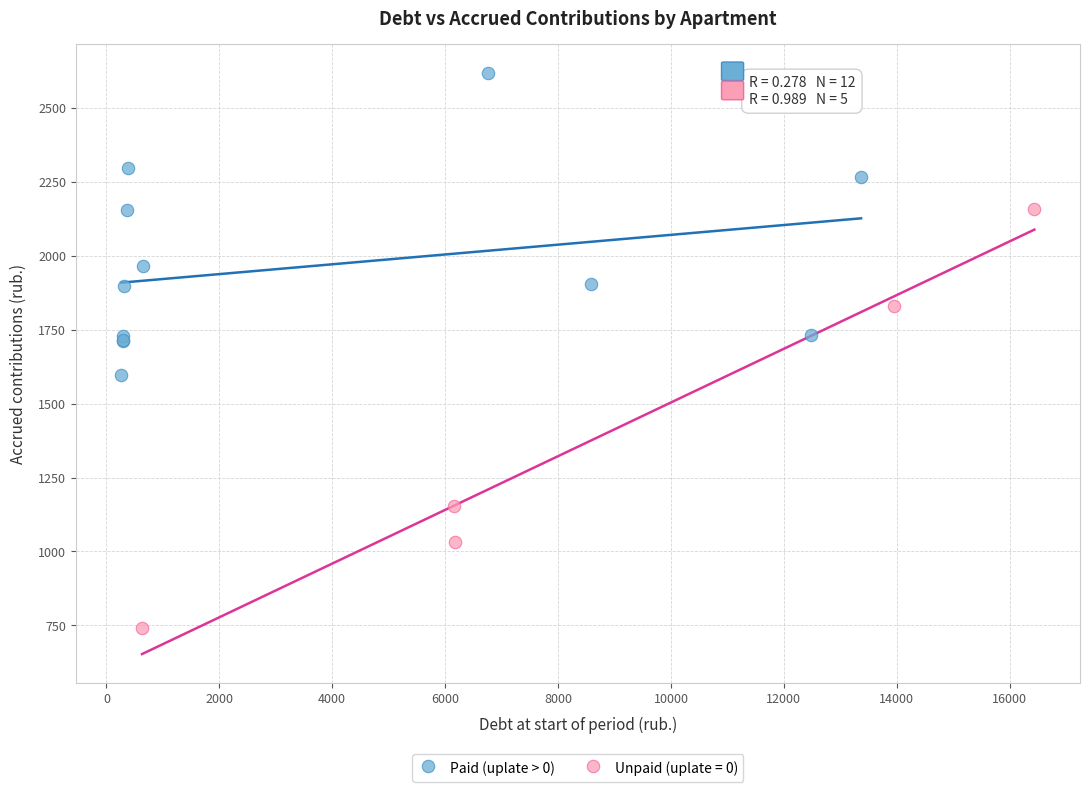

Which series contains the lowest Y value?

Unpaid (uplate = 0)